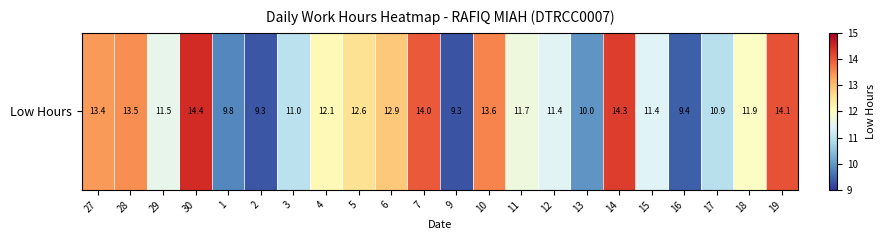

Rank the categories by value from highest to lowest.

30, 14, 19, 7, 10, 28, 27, 6, 5, 4, 18, 11, 29, 12, 15, 3, 17, 13, 1, 16, 2, 9